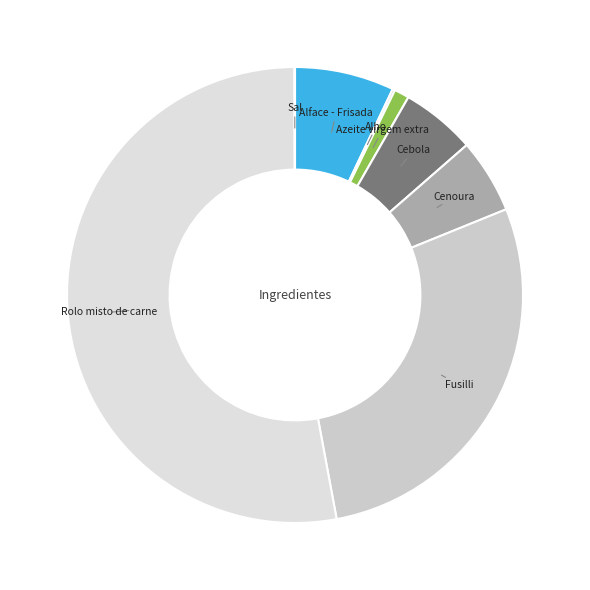

True or false: Azeite virgem extra accounts for 11% of the total.

False